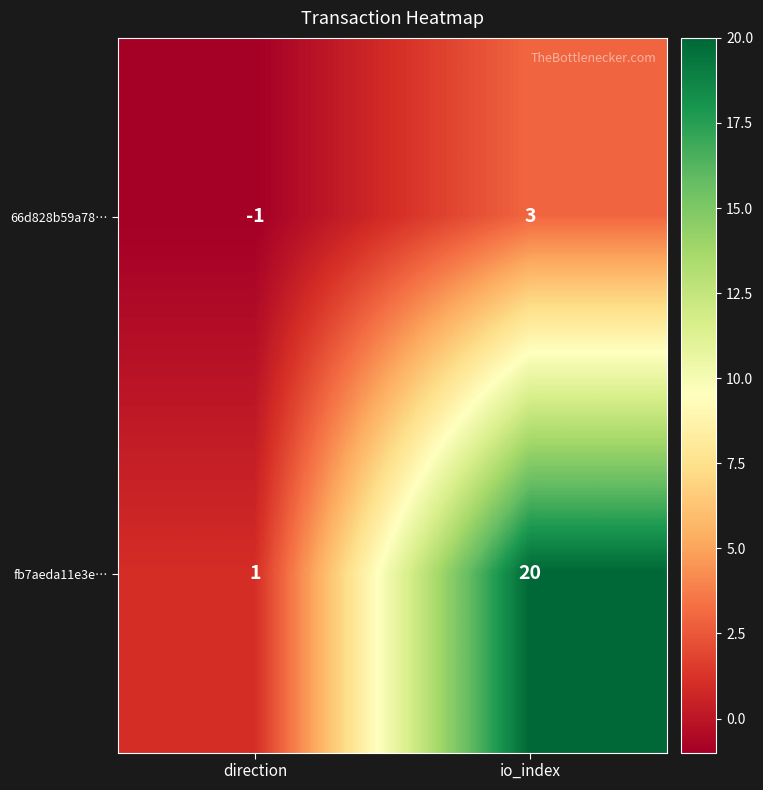

True or false: fb7aeda11e3e… has a value of 1 at direction.

True